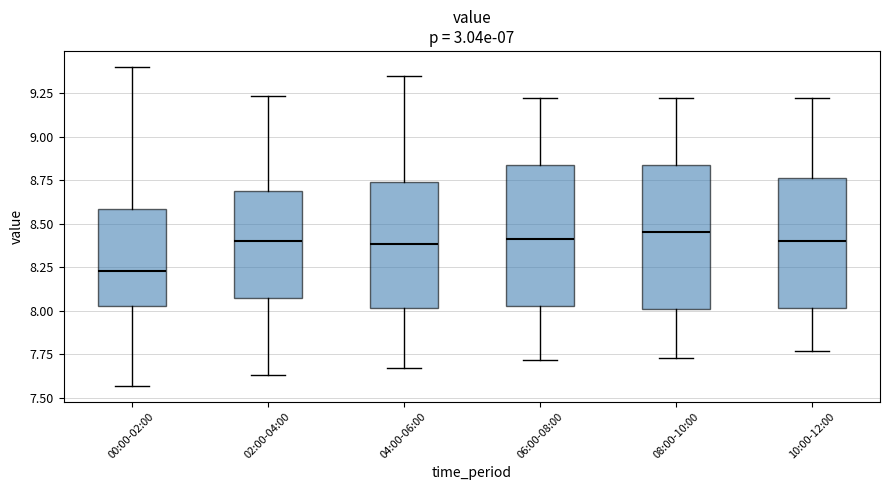

Reading left to right, transcribe this box plot: for each box, give where its median line is, the range the box spans, and where its two whiskers end, as read against the y-axis. The values are not printed on the chart, so give them approximately, as read against the axis.

00:00-02:00: median 8.25, box 8.05 to 8.60, whiskers 7.55 to 9.40
02:00-04:00: median 8.40, box 8.05 to 8.70, whiskers 7.65 to 9.25
04:00-06:00: median 8.40, box 8.00 to 8.75, whiskers 7.65 to 9.35
06:00-08:00: median 8.40, box 8.05 to 8.85, whiskers 7.70 to 9.20
08:00-10:00: median 8.45, box 8.00 to 8.85, whiskers 7.75 to 9.20
10:00-12:00: median 8.40, box 8.00 to 8.75, whiskers 7.75 to 9.20